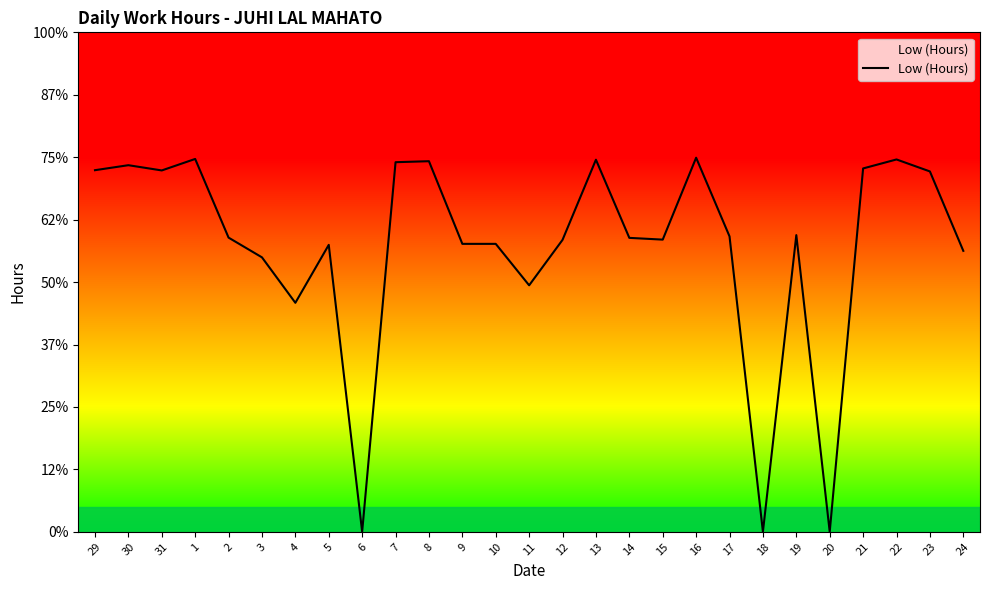

What position from the right is 15?

10